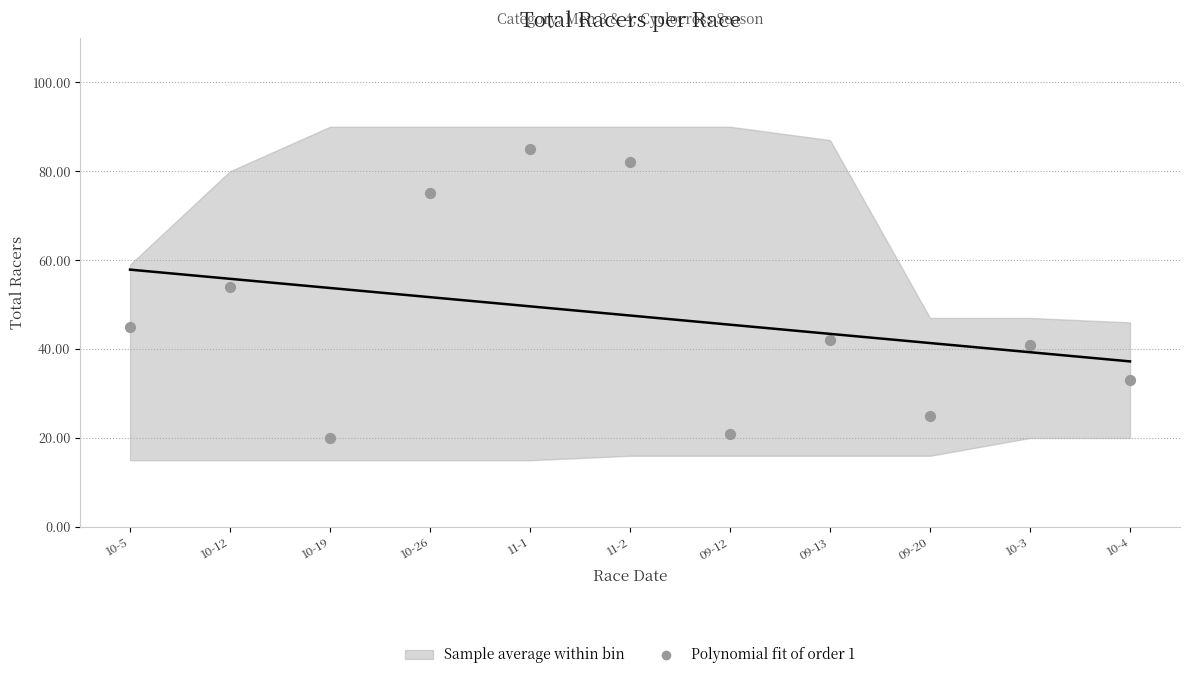

What is the average Y value?

48